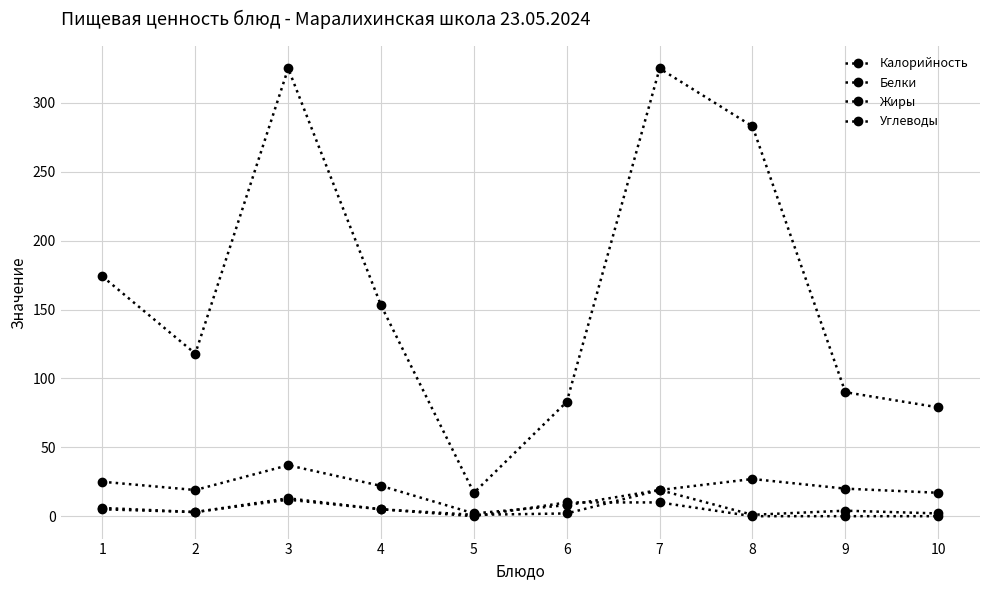

At which category is the sum across all series the highest?

3